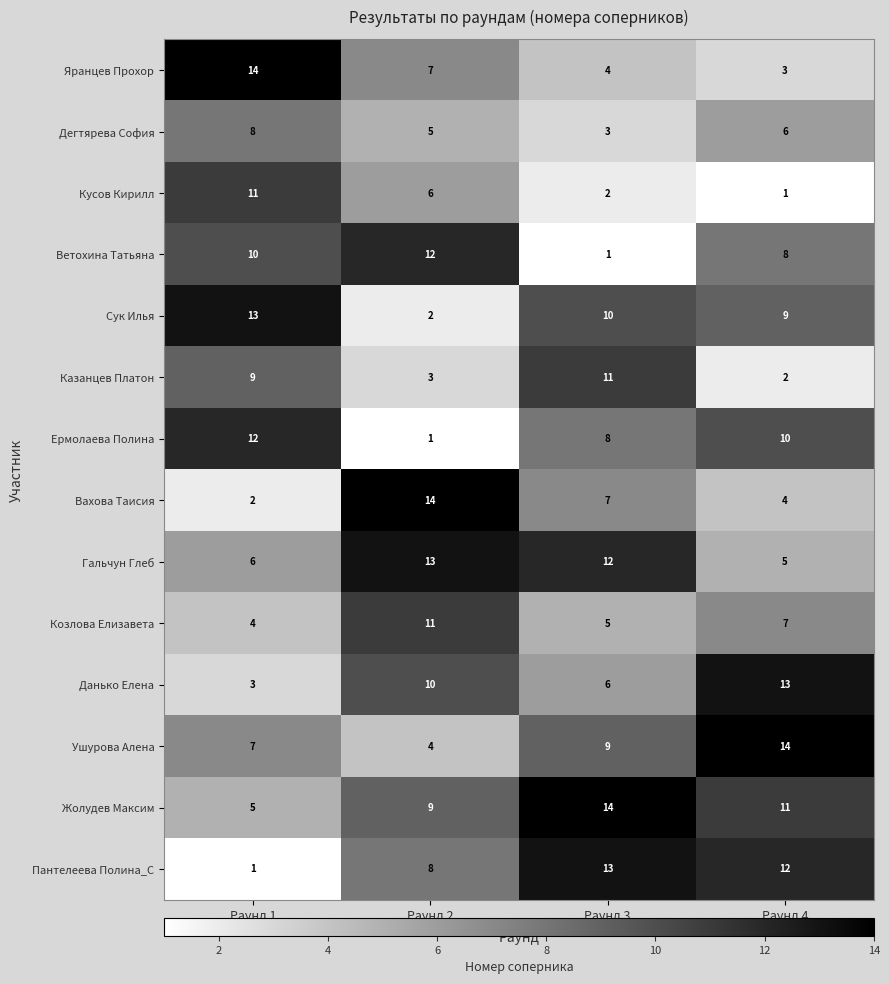

What is the difference between the maximum and minimum values in the Гальчун Глеб series?

8